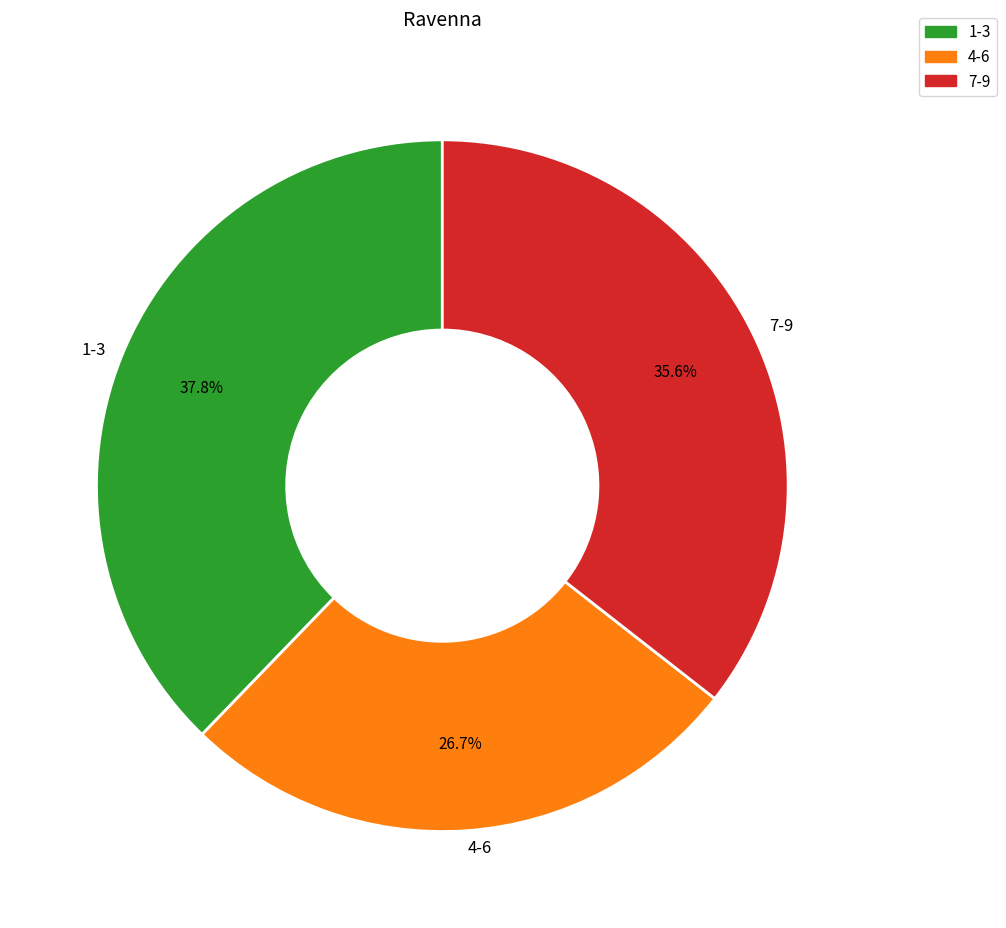

Rank the categories by value from lowest to highest.

4-6, 7-9, 1-3